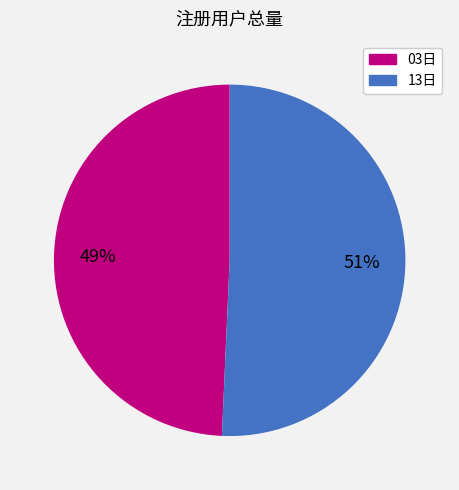

Which category has the biggest portion of the pie?

13日